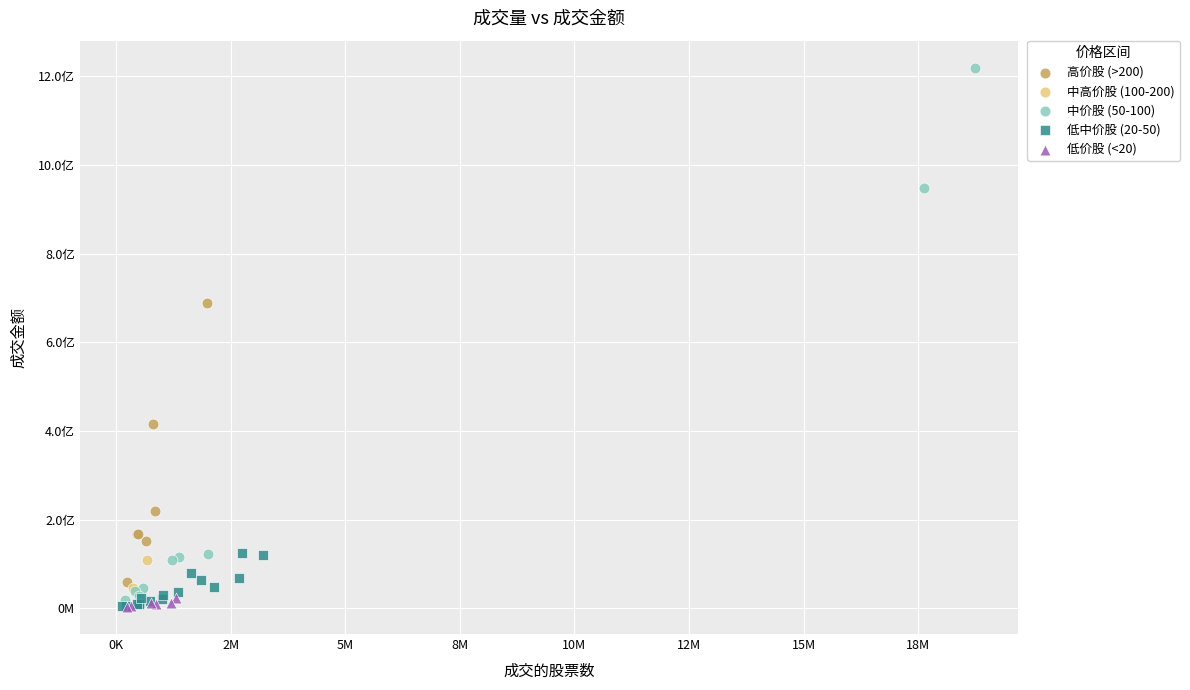

Which series has the widest spread of Y values?

中价股 (50-100)